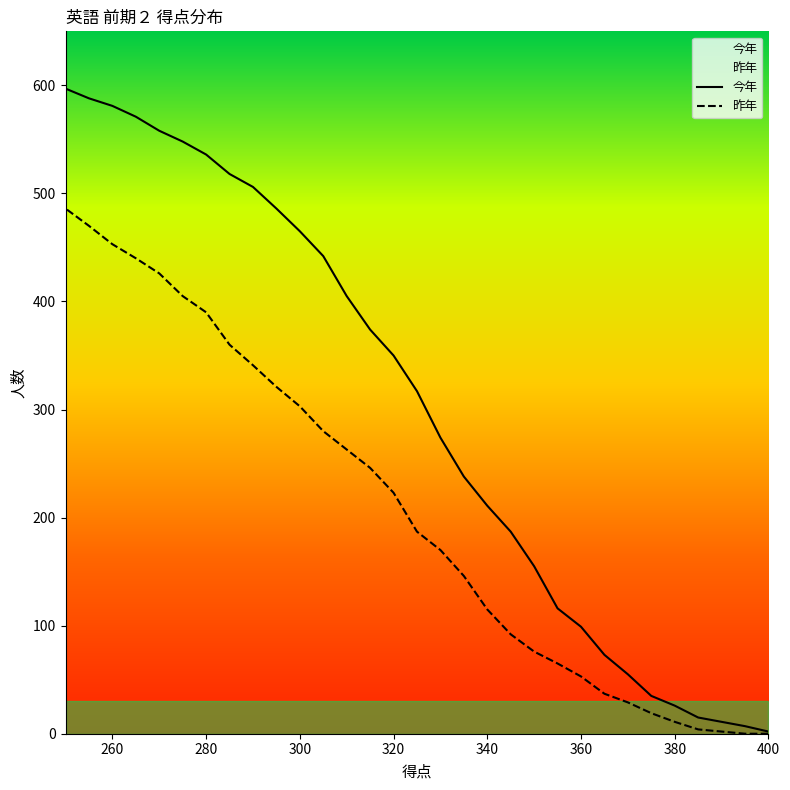

What is the sum of all 今年 values?

9346